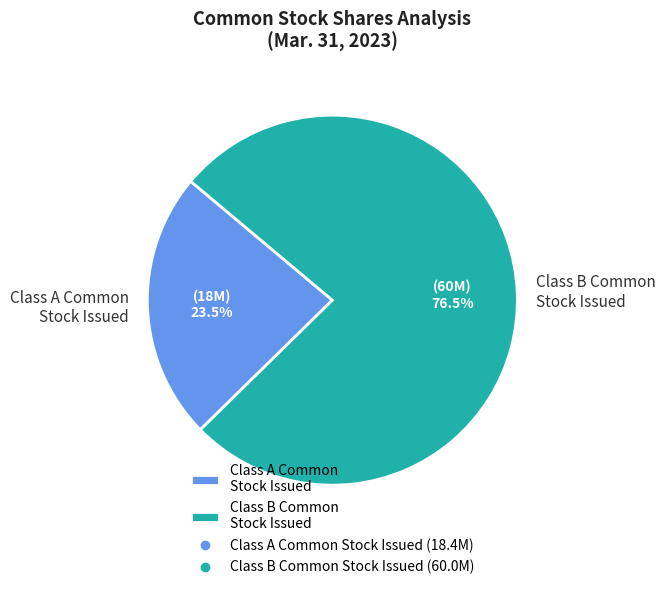

To the nearest percent, what is the difference between the largest and smallest slice percentages?

53%